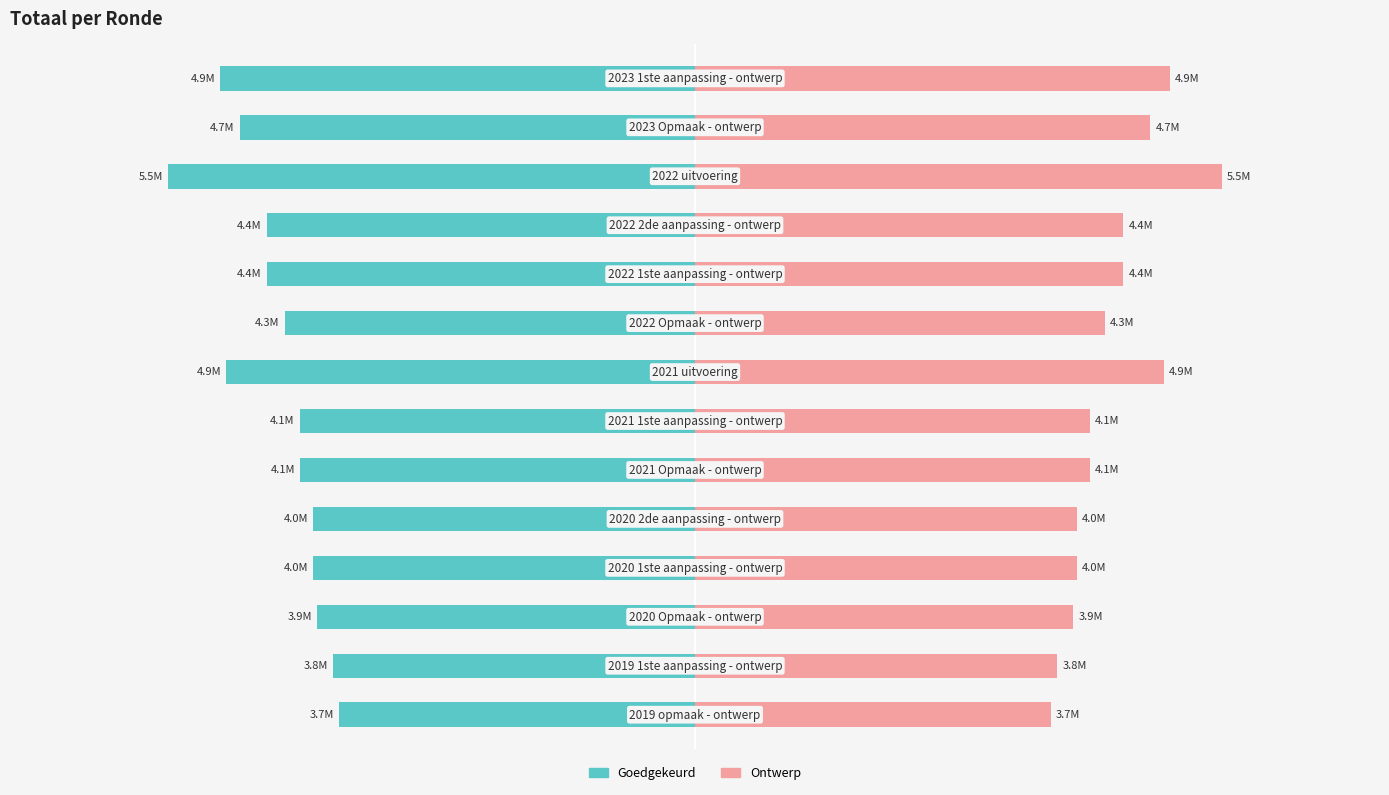

Rank the series by their average value, from highest to lowest.

Ontwerp, Goedgekeurd